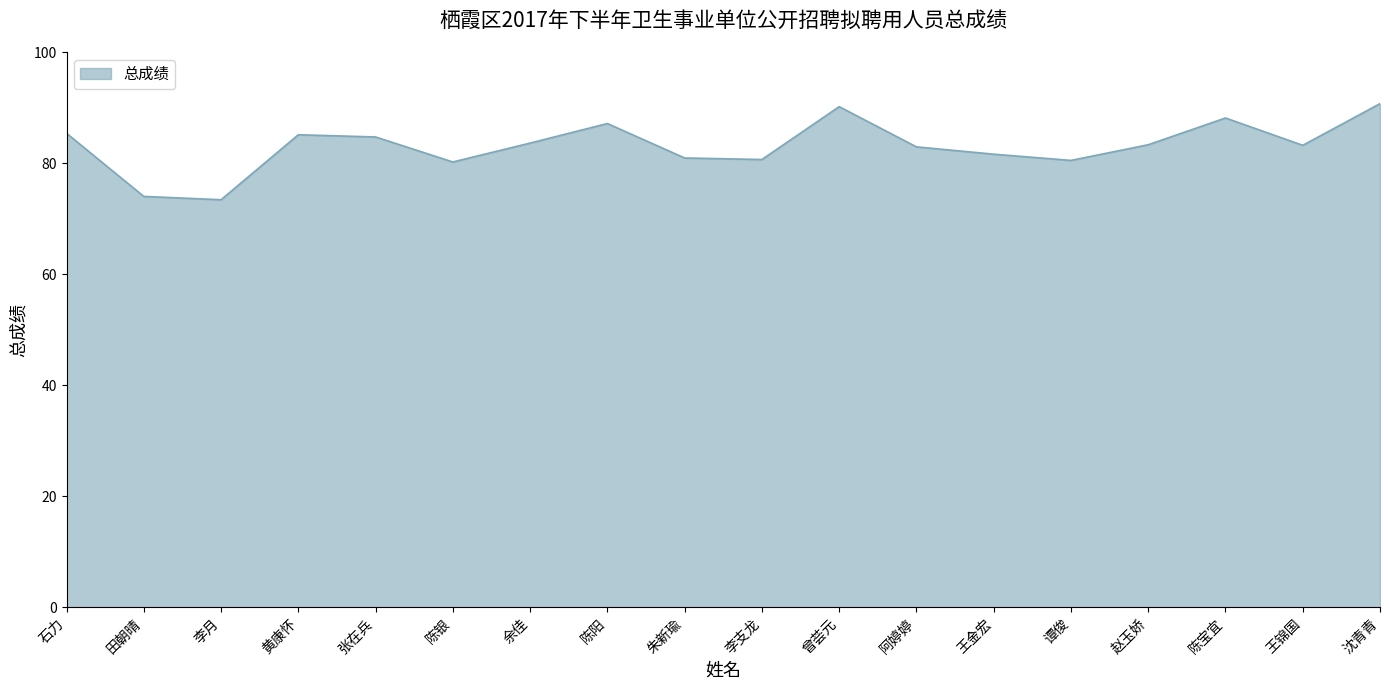

What is the approximate value at 陈银?

80.2